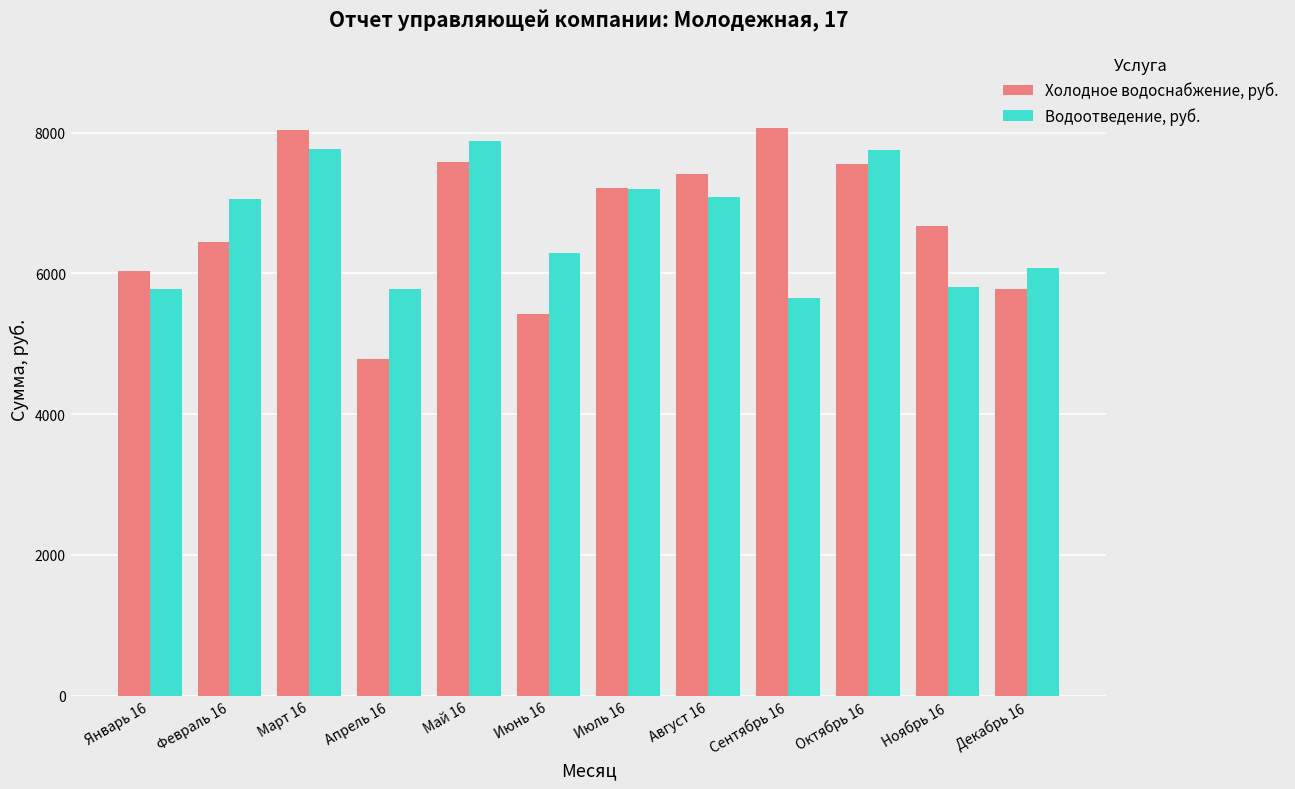

Which category has the lowest value in the Холодное водоснабжение, руб. series?

Апрель 16